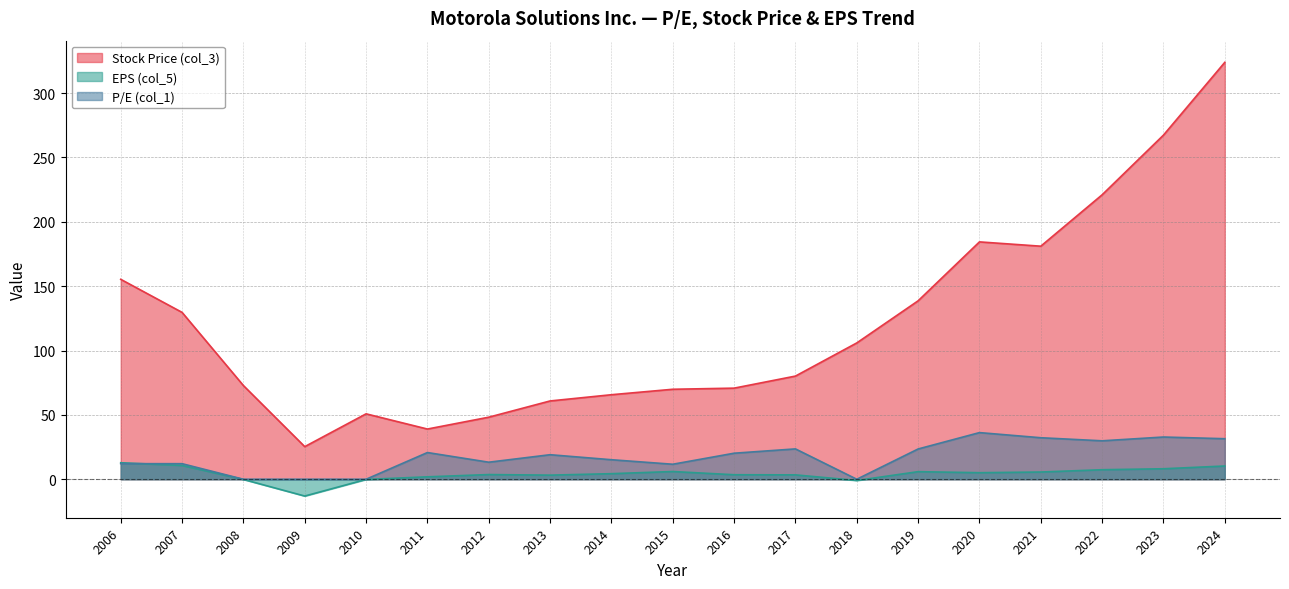

How many lines are shown in the chart?

3